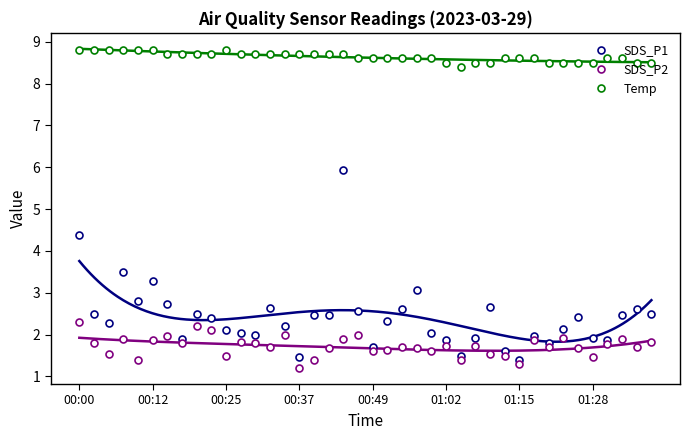

Which series has the widest spread of values?

SDS_P1